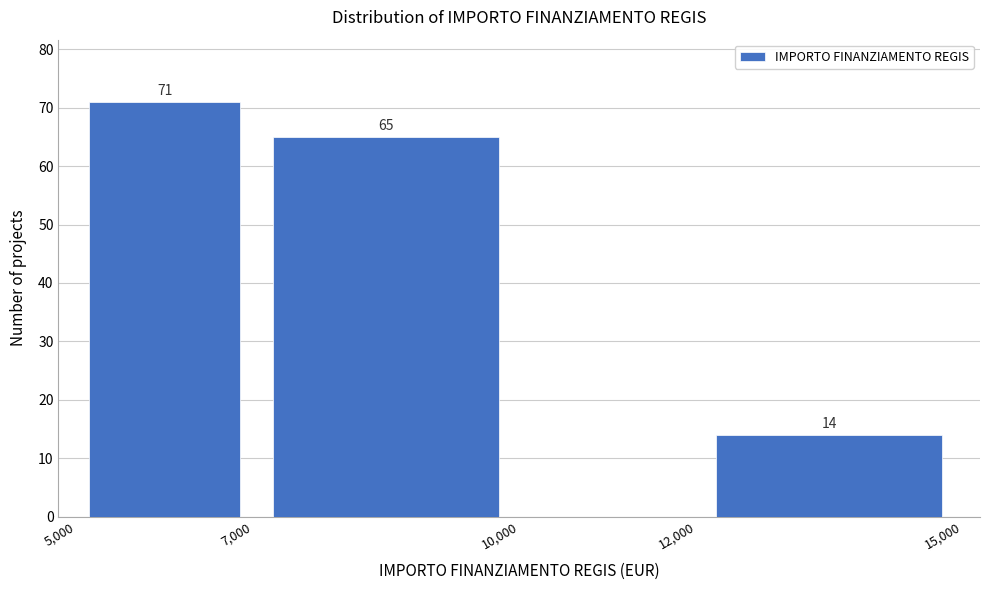

Over which range of the x-axis is the bar tallest?

5,000 to 7,000